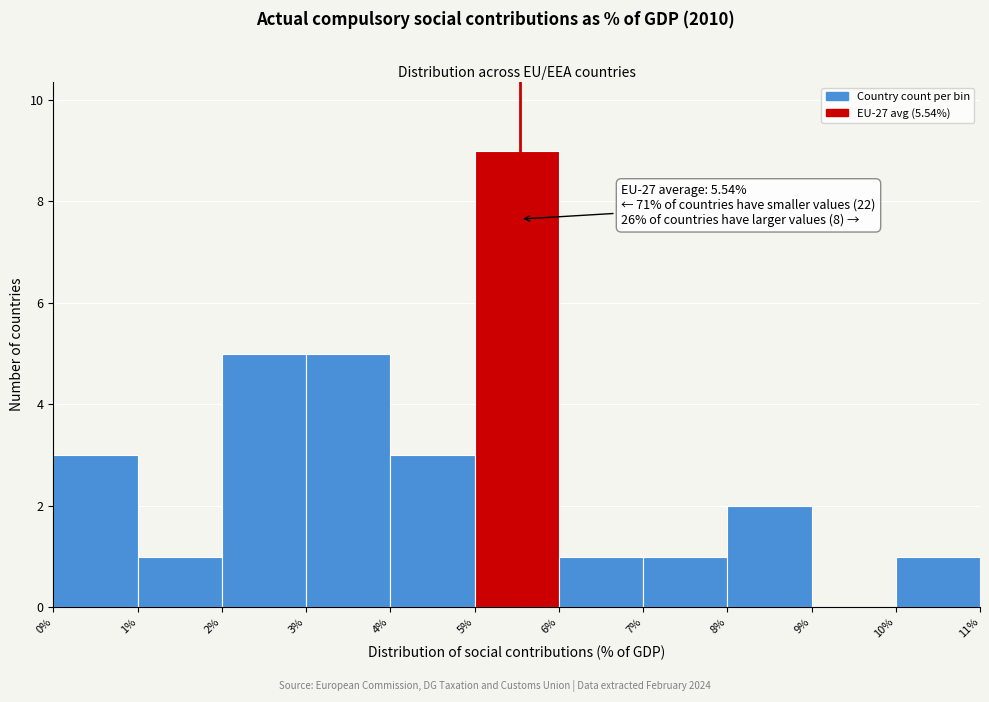

Which range on the x-axis has the tallest bar?

5% to 6%